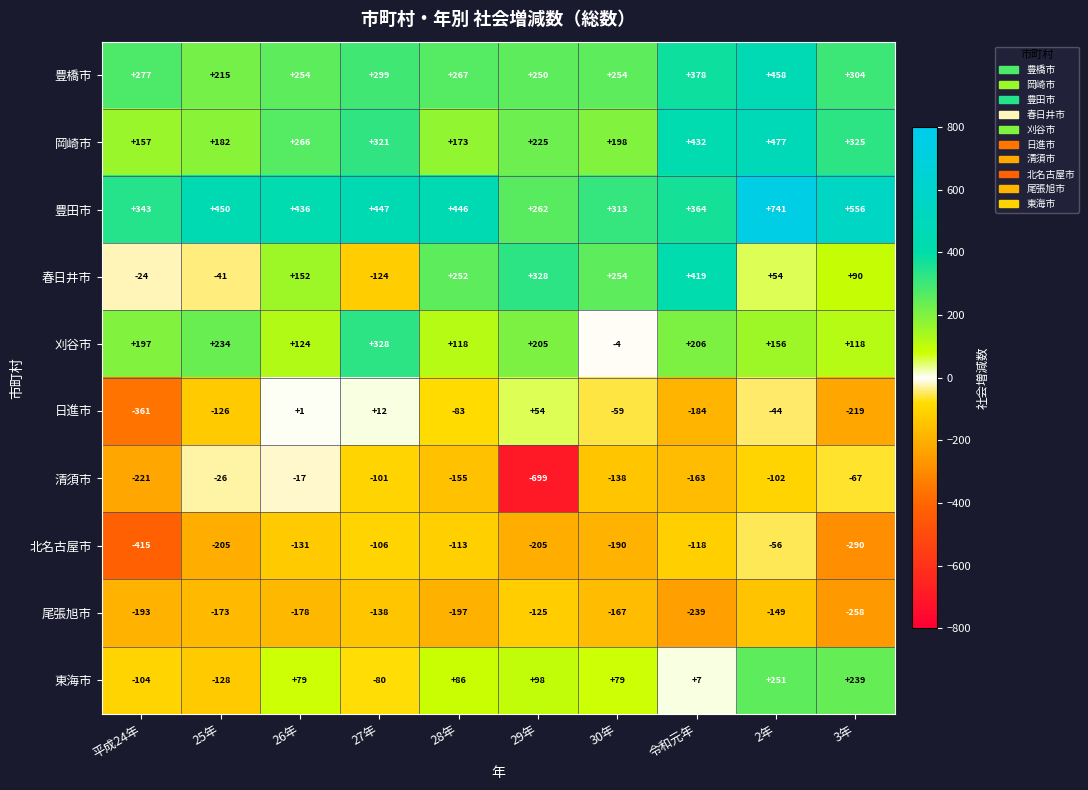

Which series changed the most between 29年 and 2年?

清須市